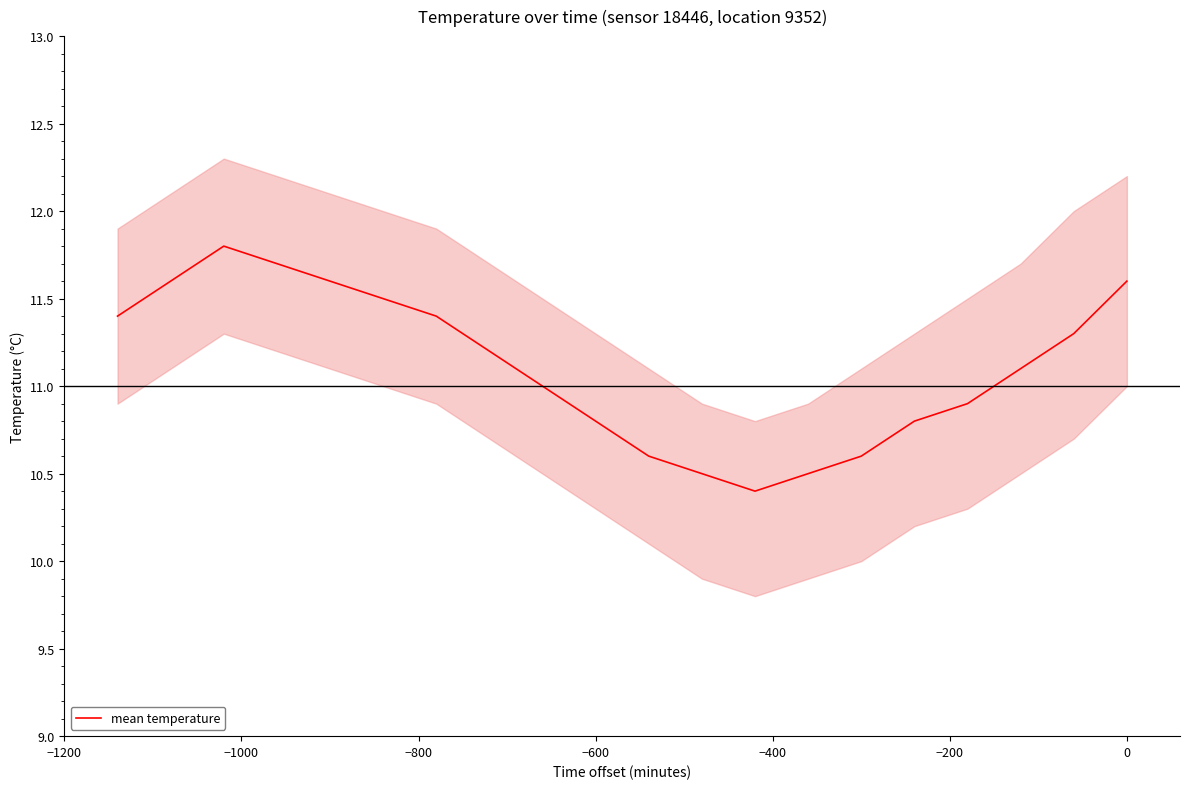

True or false: the data has more than 1 interior local peaks.

False